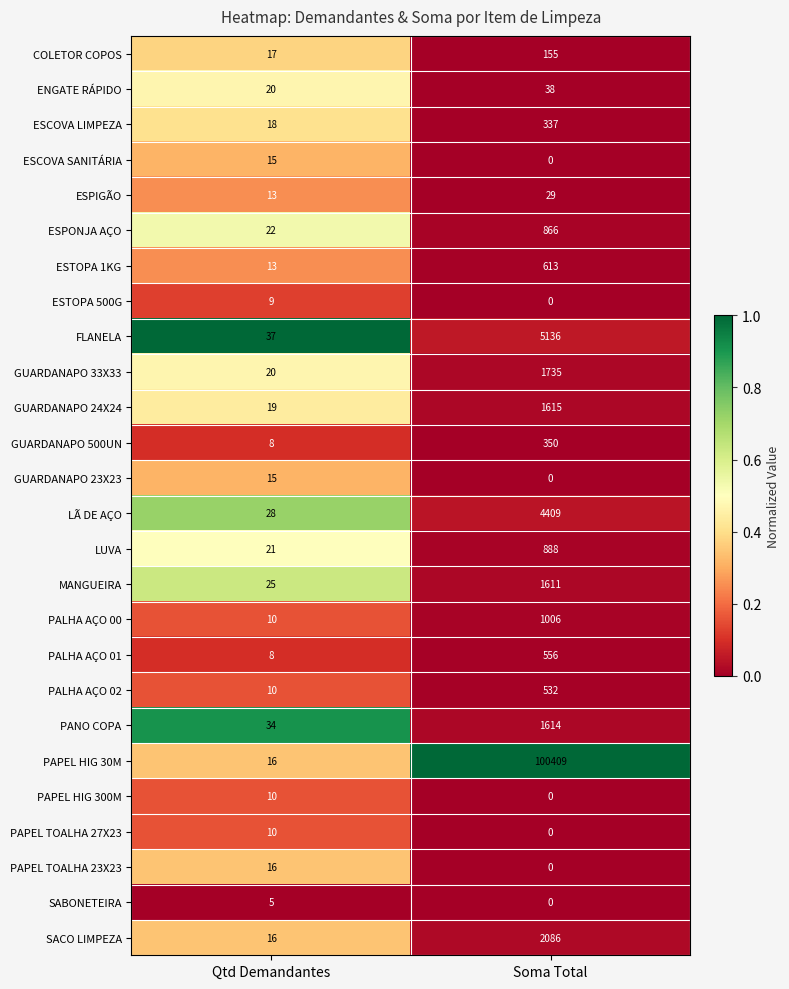

Which series has the largest total across all categories?

PAPEL HIG 30M